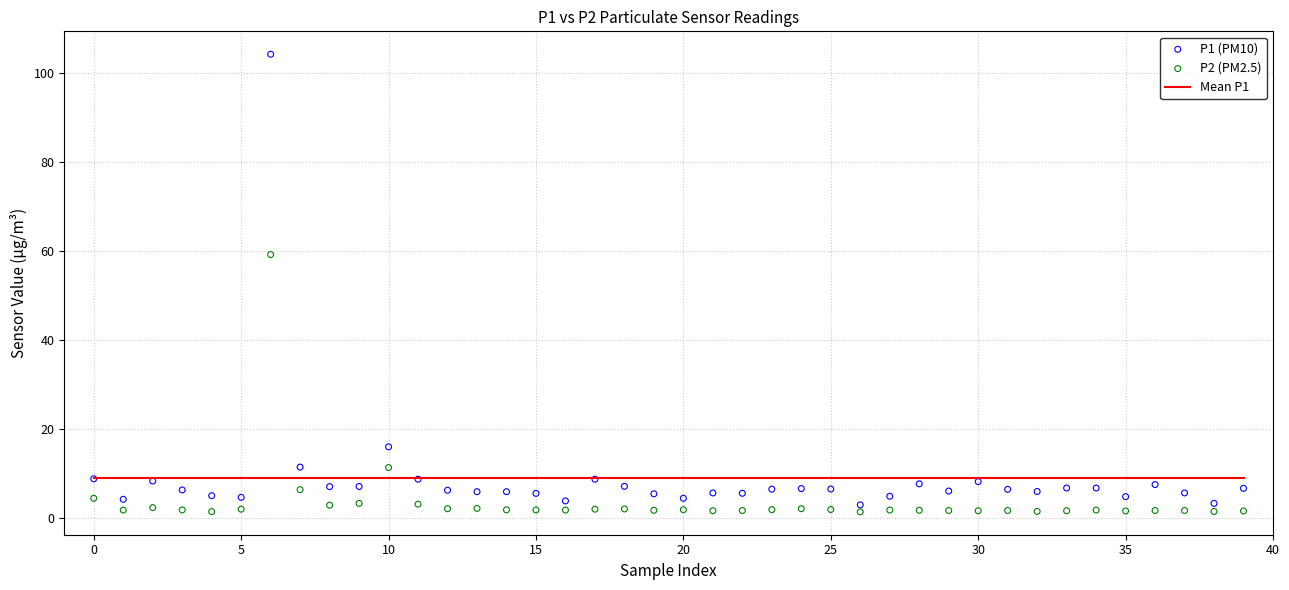

Which series has the largest Y range (max minus min)?

P1 (PM10)